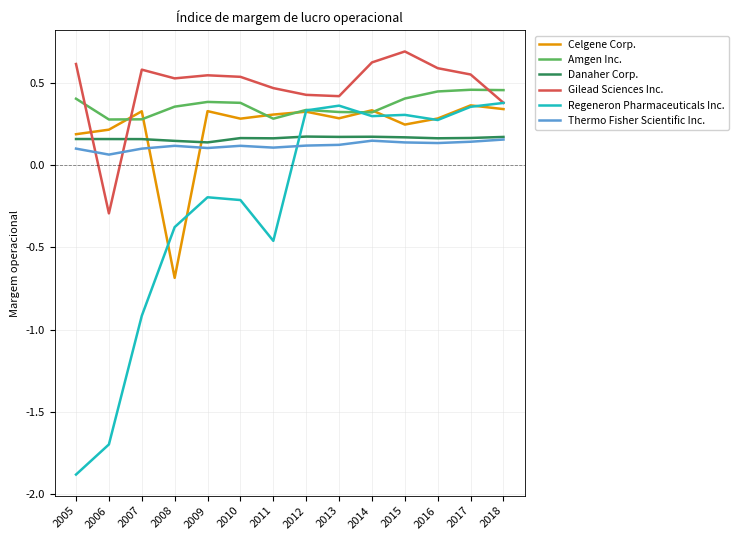

At 2015, list the series in order from largest to smallest.

Gilead Sciences Inc., Amgen Inc., Regeneron Pharmaceuticals Inc., Celgene Corp., Danaher Corp., Thermo Fisher Scientific Inc.